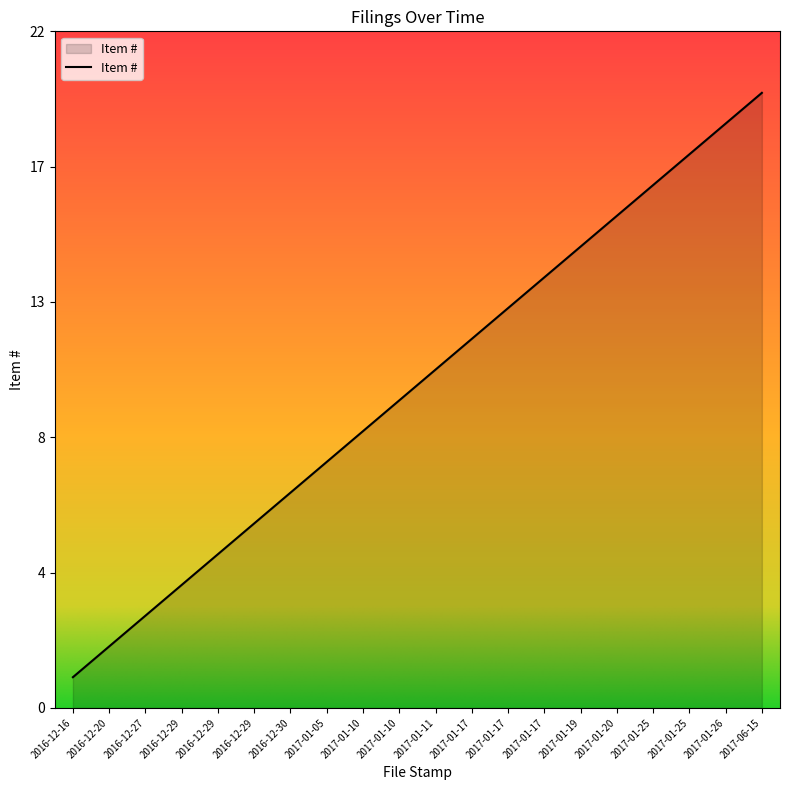

What is the change in value from 2016-12-30 to 2017-01-25?

+11